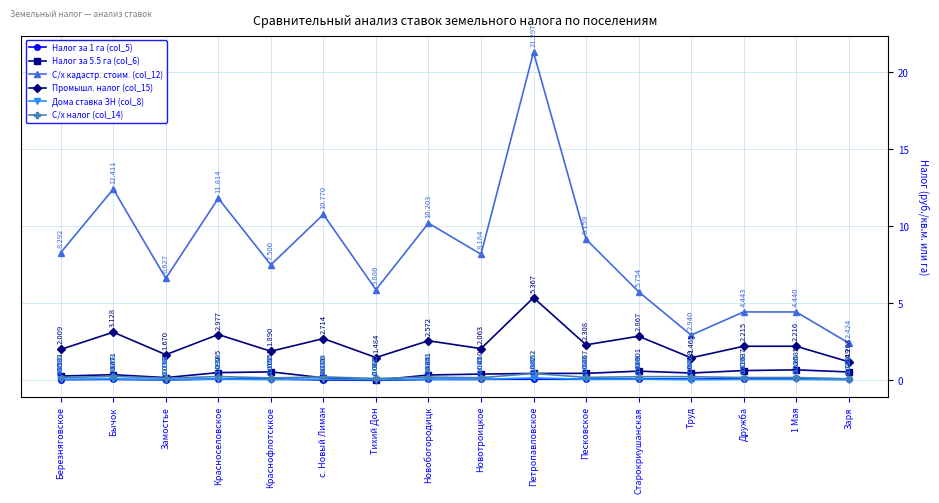

Which category has the lowest value in the Налог за 1 га (col_5) series?

Тихий Дон